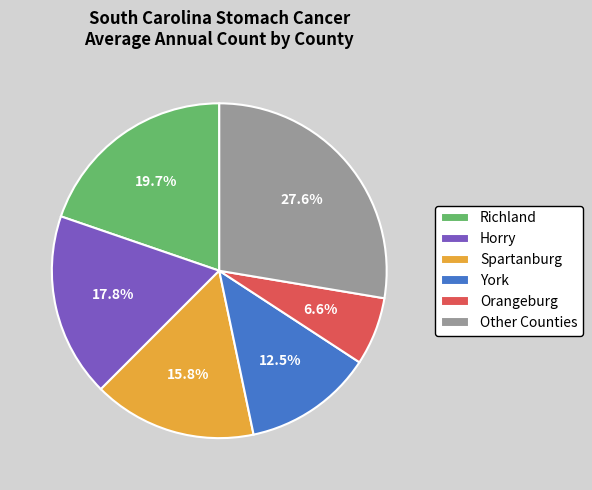

To the nearest percent, what is the average slice percentage?

17%